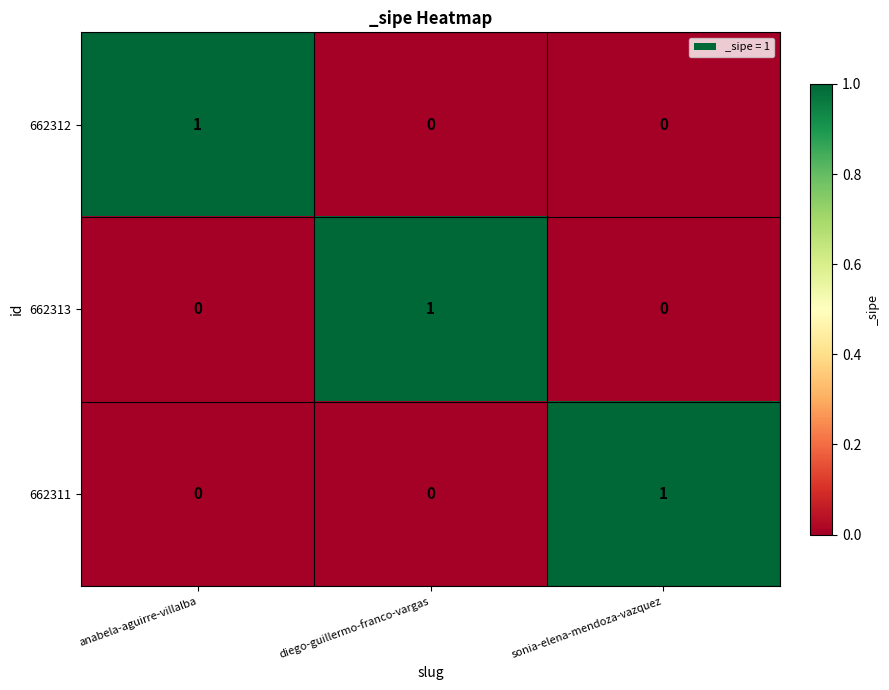

True or false: 662311 has a value of -1 at diego-guillermo-franco-vargas.

False